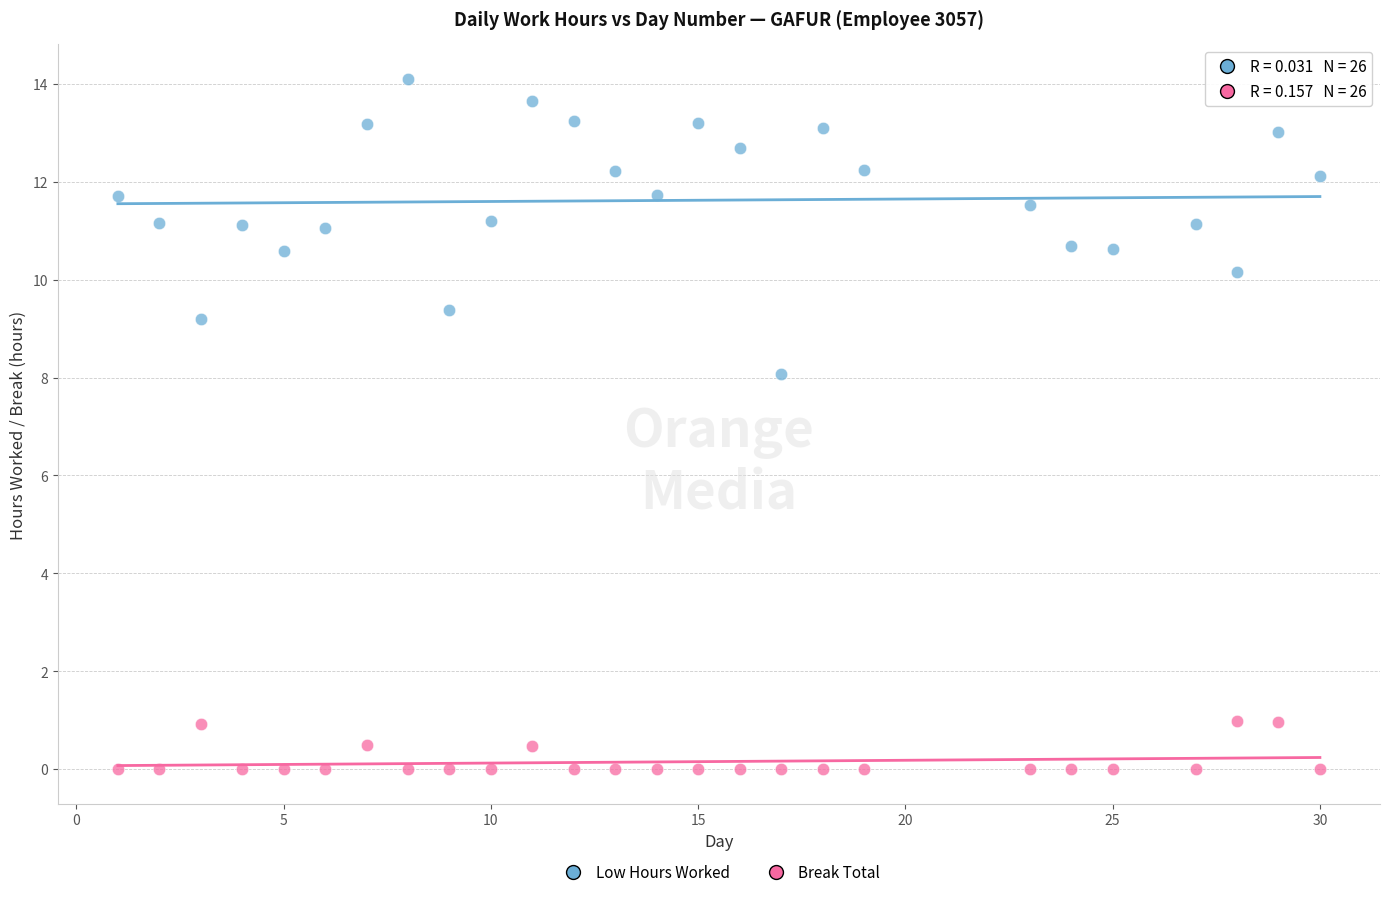

Across all series, what Y value is closest to 7?

8.1